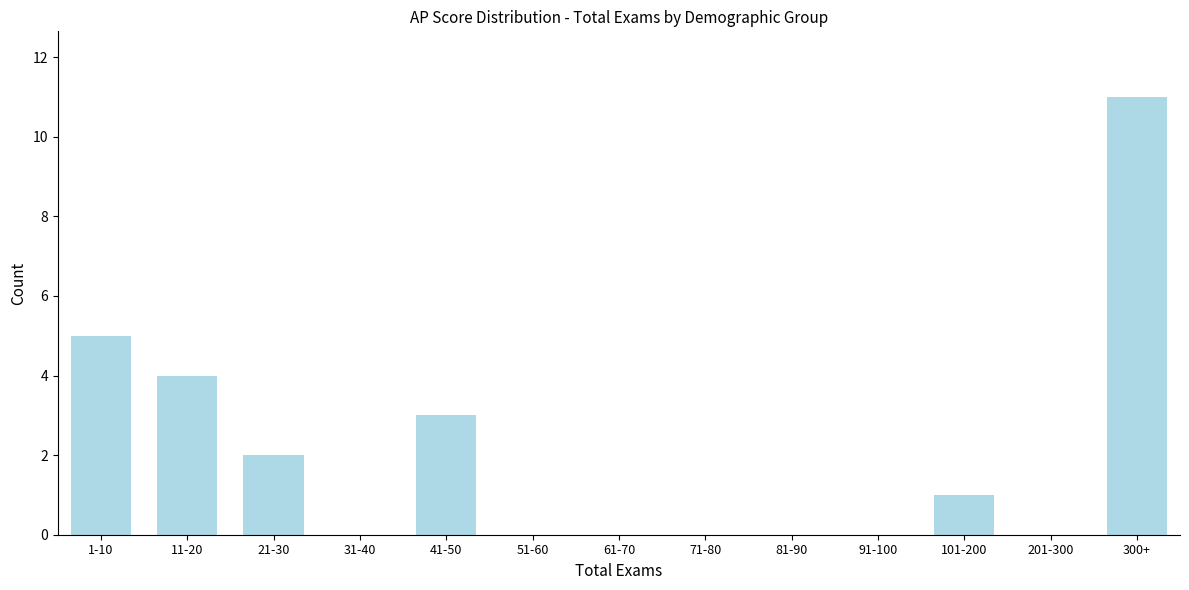

Reading left to right, transcribe all the data shown in this chart.

1-10=5	11-20=4	21-30=2	31-40=0	41-50=3	51-60=0	61-70=0	71-80=0	81-90=0	91-100=0	101-200=1	201-300=0	300+=11